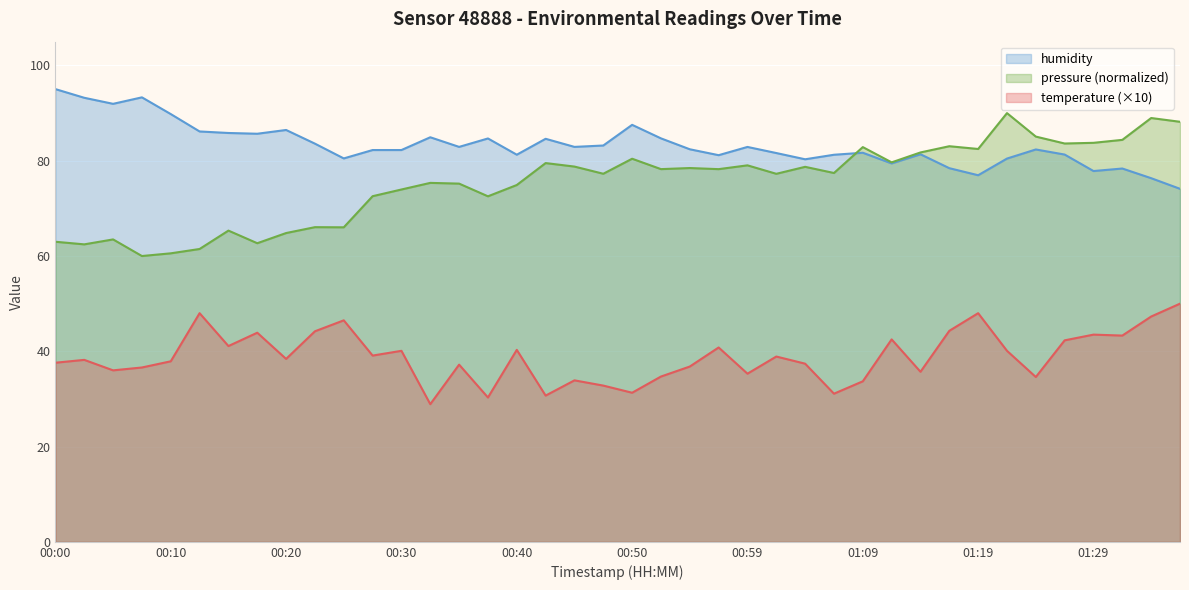

What is the difference between the highest and lowest values at 01:22?

40.4